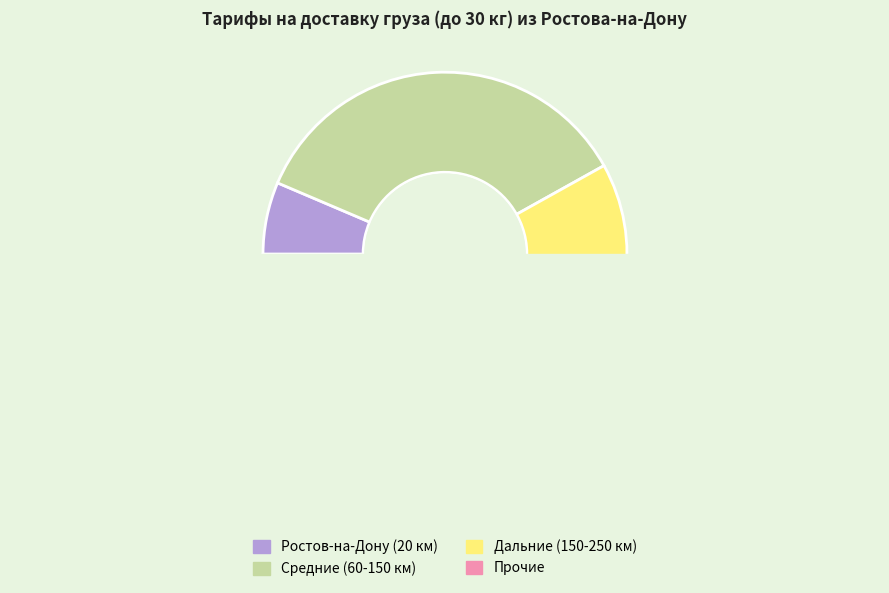

Is it true that Кущевская is 1% of the pie?

False